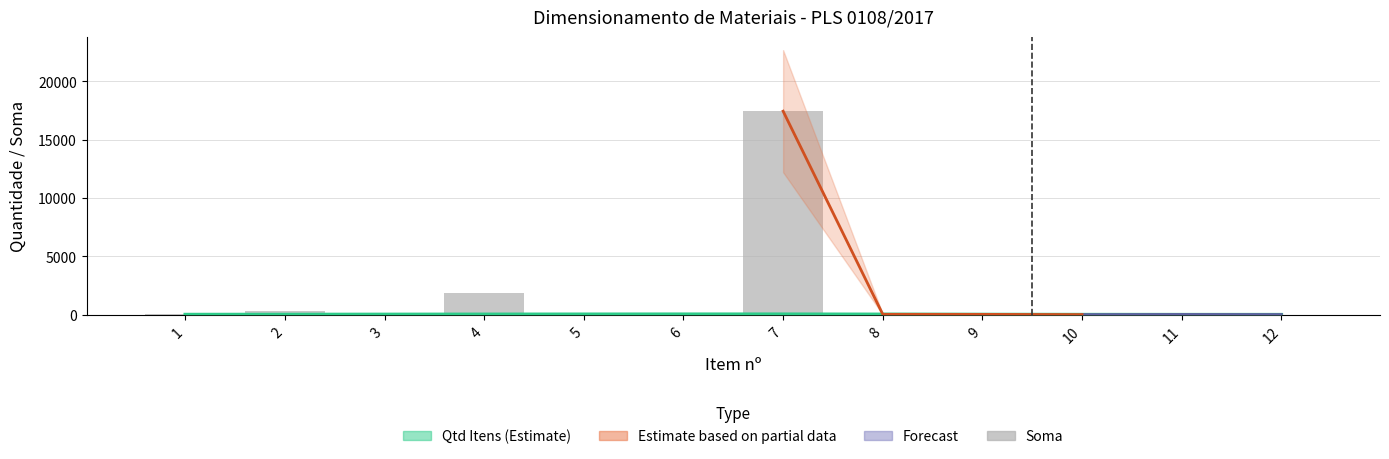

What is the sum of all Qtd Itens (Estimate) values?

270.0